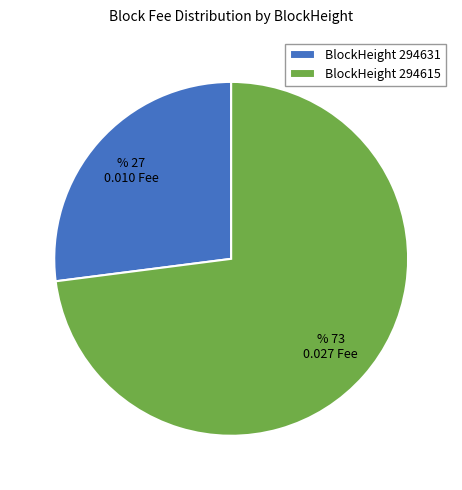

Do BlockHeight 294631 and BlockHeight 294615 together represent more than half of the pie?

Yes